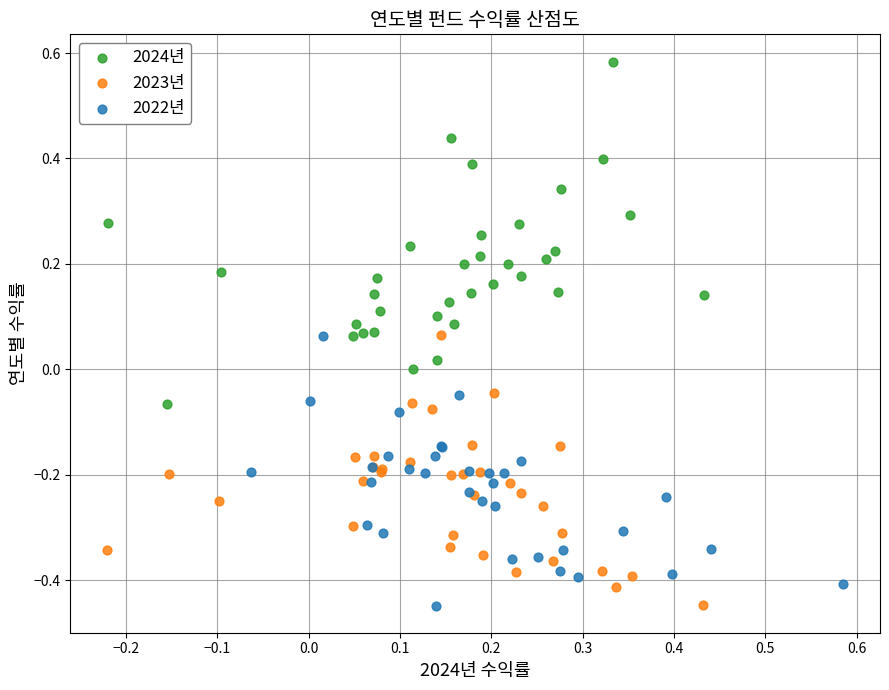

Which series has the largest Y range (max minus min)?

2024년